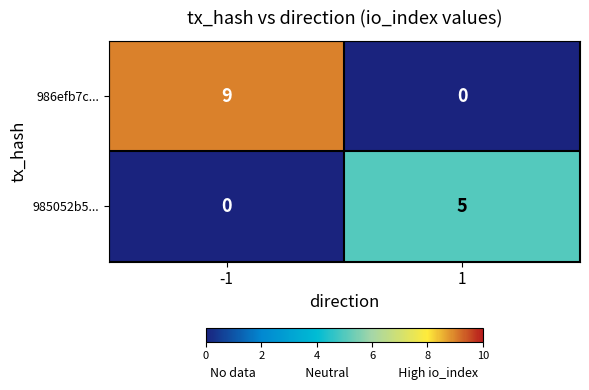

True or false: 985052b5... has a value of 3 at 1.

False